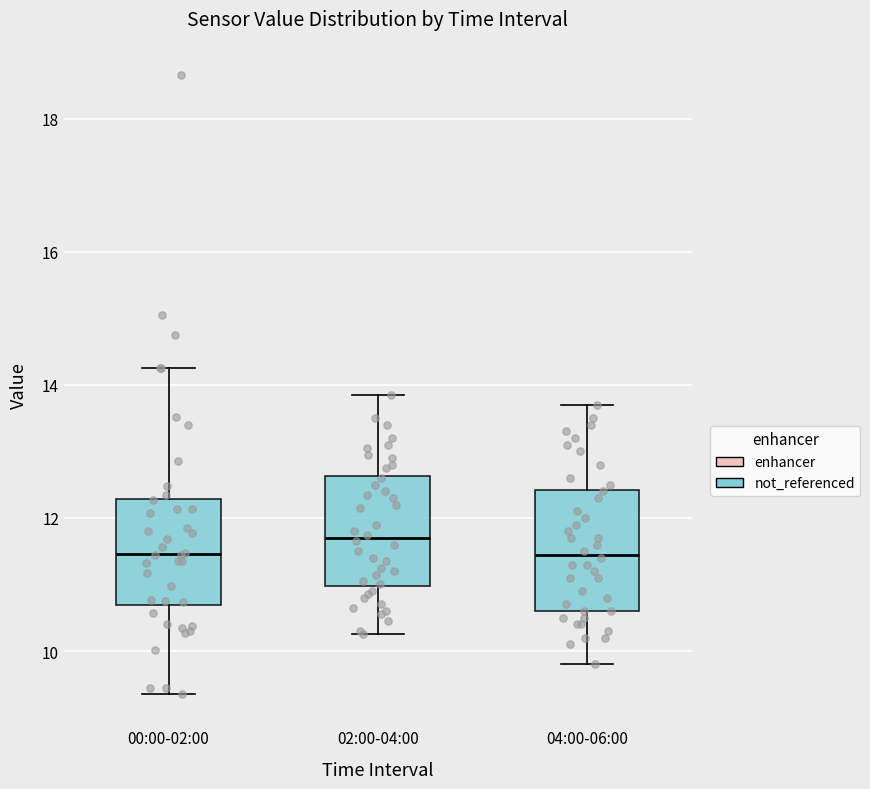

Reading left to right, transcribe this box plot: for each box, give where its median line is, the range the box spans, and where its two whiskers end, as read against the y-axis. The values are not printed on the chart, so give them approximately, as read against the axis.

00:00-02:00: median 11.4, box 10.6 to 12.2, whiskers 9.4 to 14.2
02:00-04:00: median 11.8, box 11.0 to 12.6, whiskers 10.2 to 13.8
04:00-06:00: median 11.4, box 10.6 to 12.4, whiskers 9.8 to 13.8